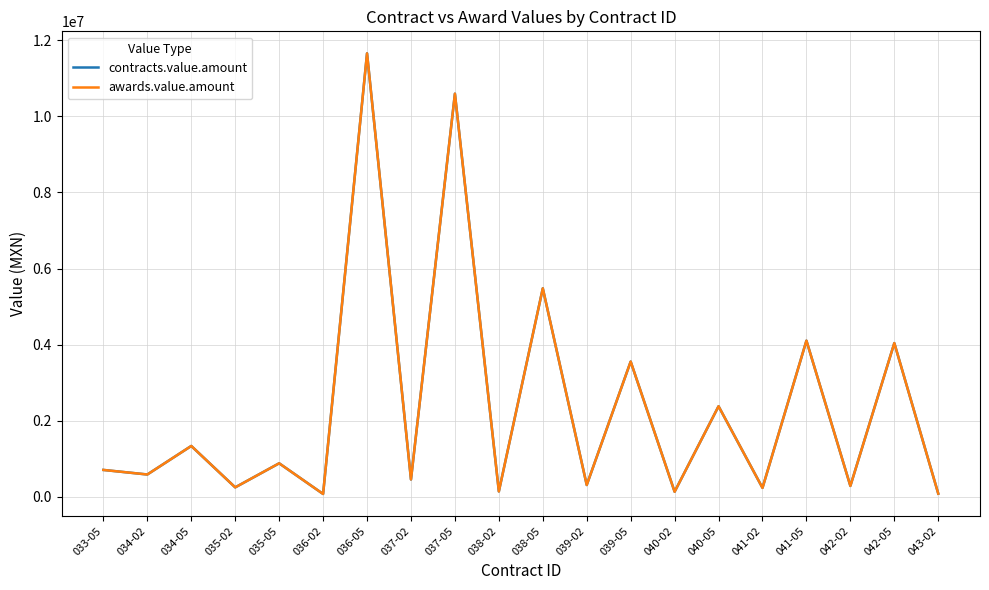

Does the chart have visible grid lines?

Yes